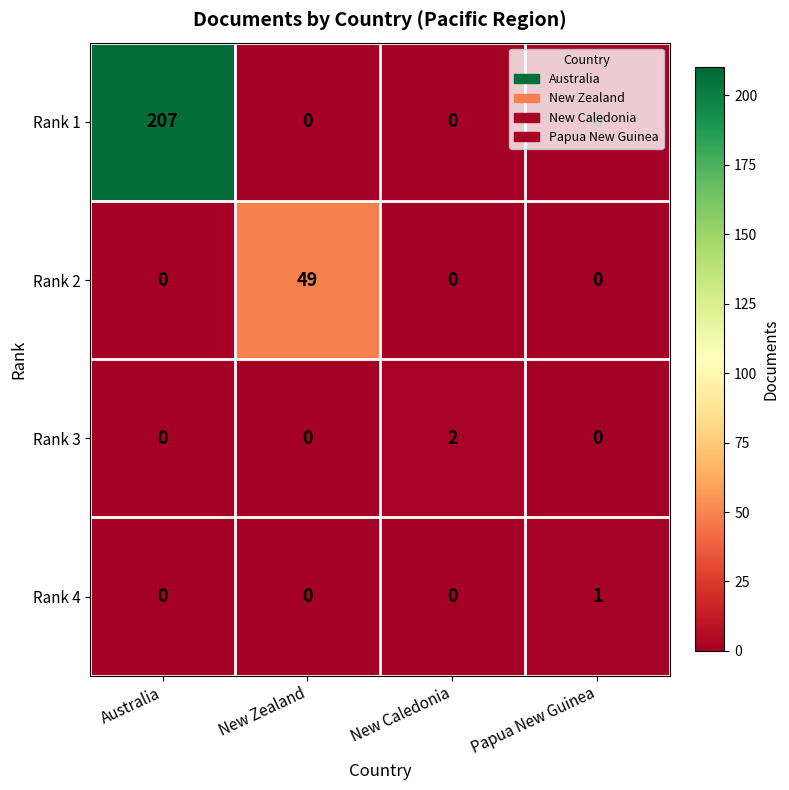

What is the total value across all series at Australia?

207